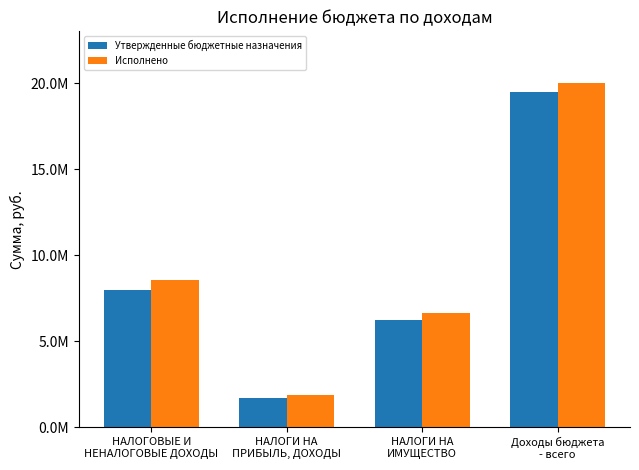

True or false: Исполнено has a value of 13269406.5 at НАЛОГОВЫЕ И
НЕНАЛОГОВЫЕ ДОХОДЫ.

False